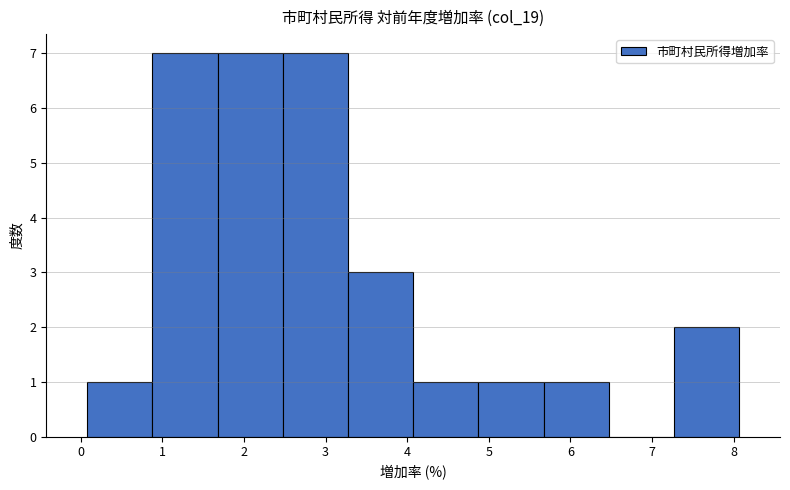

What is the height of the bar covering 4.1 to 4.9 on the x-axis? Neither the bar edges nor the heights are printed on the chart, so give them approximately, as read against the axes.

1